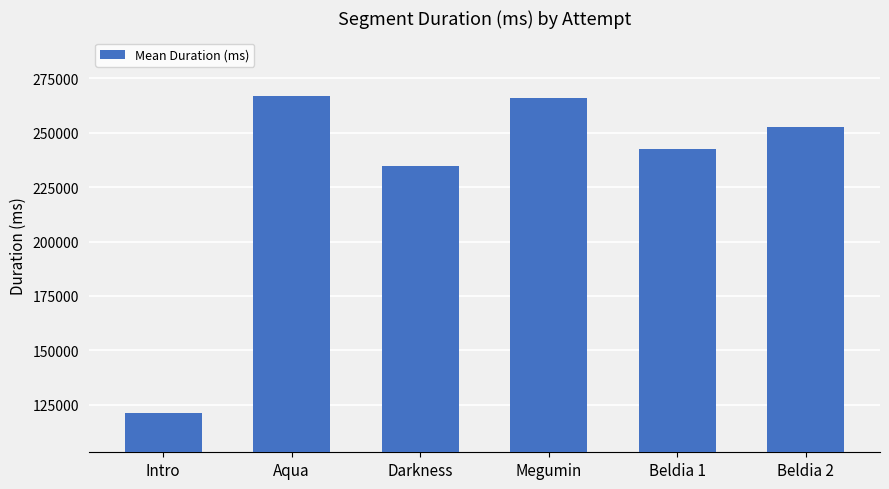

What is the change in value from Darkness to Beldia 2?

+18347.8